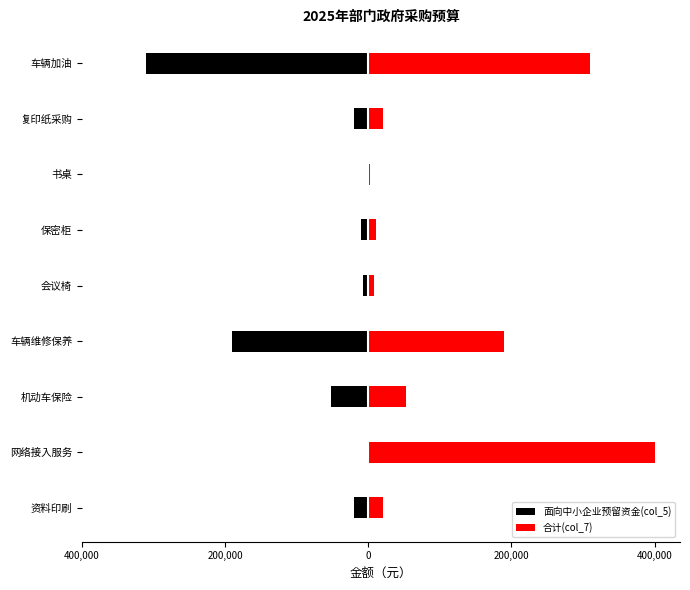

Does the chart contain stacked bars?

No